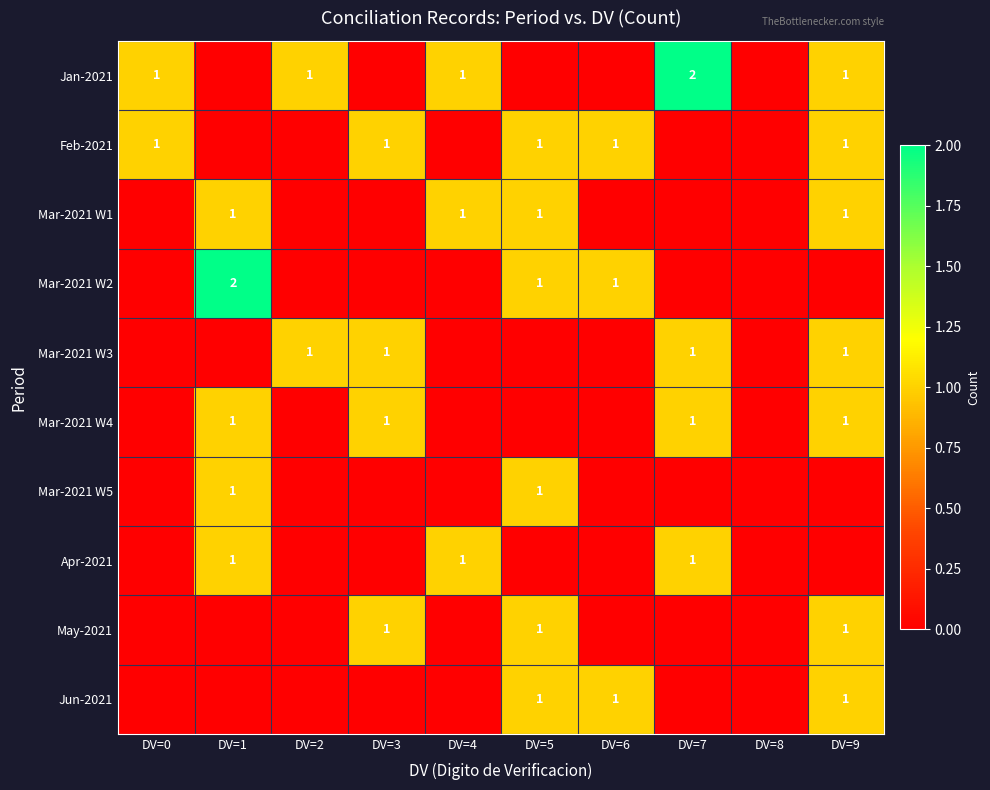

What is the greatest value displayed?

2